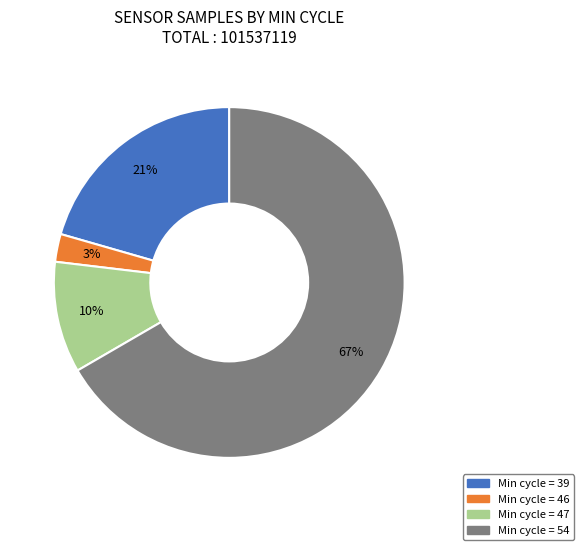

Count the number of slices in the pie.

4